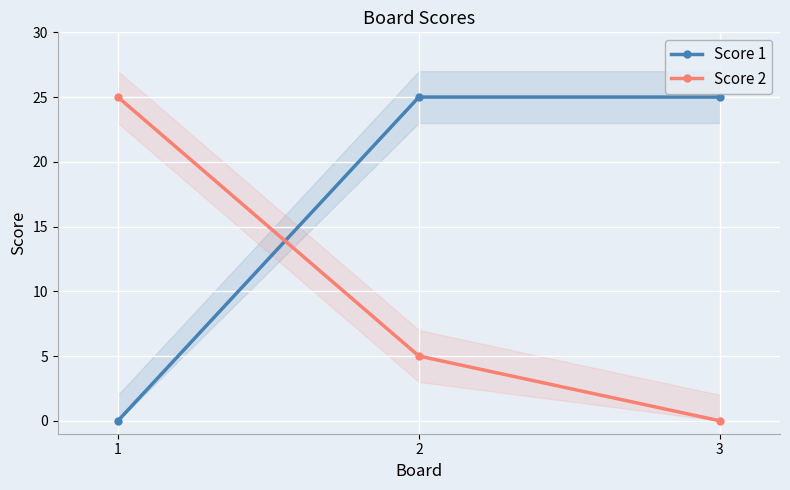

Rank the categories by Score 1 value from lowest to highest.

1, 2, 3